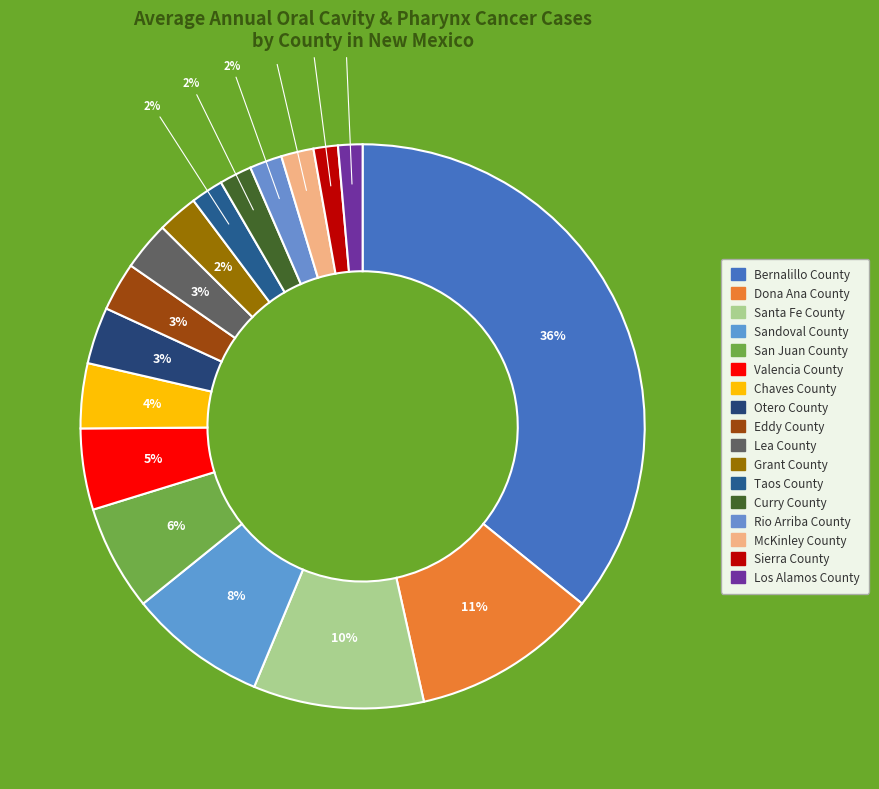

To the nearest percent, what percentage of the pie is Bernalillo County?

36%